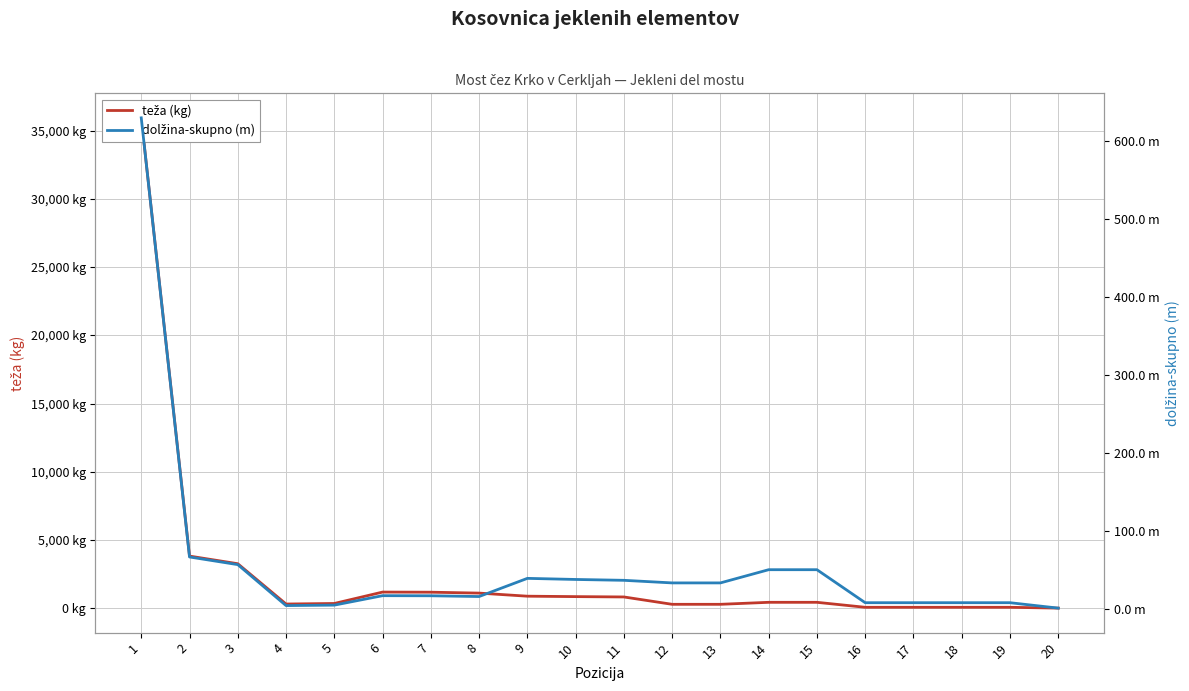

True or false: teža (kg) and dolžina-skupno (m) cross at least once.

False